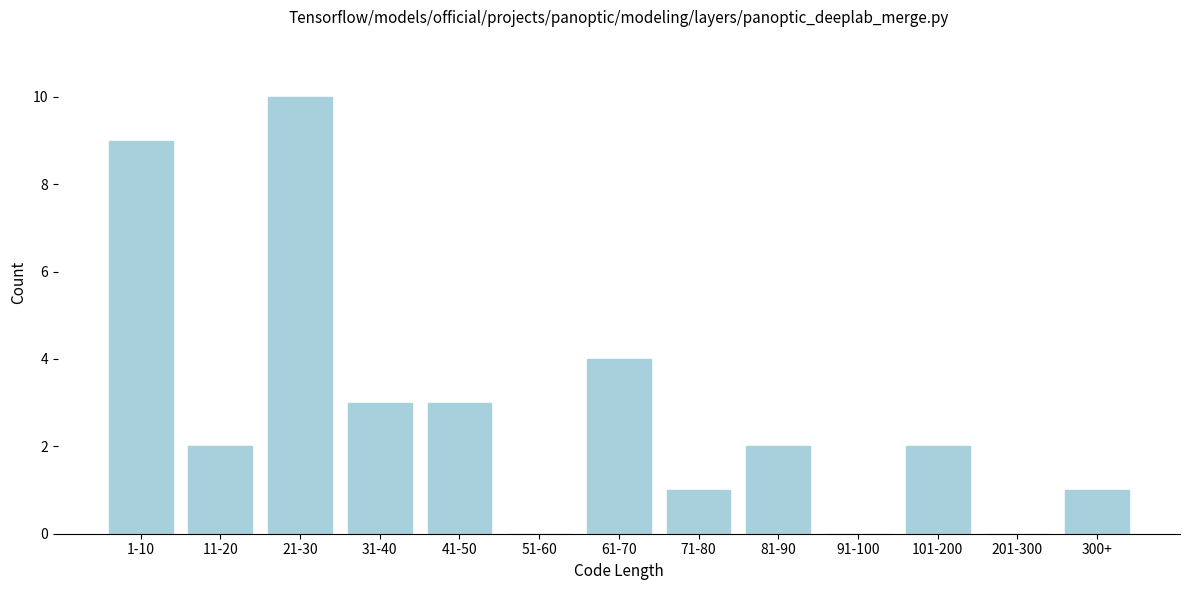

Reading left to right, list all the values displayed in this chart.

1-10=9	11-20=2	21-30=10	31-40=3	41-50=3	51-60=0	61-70=4	71-80=1	81-90=2	91-100=0	101-200=2	201-300=0	300+=1